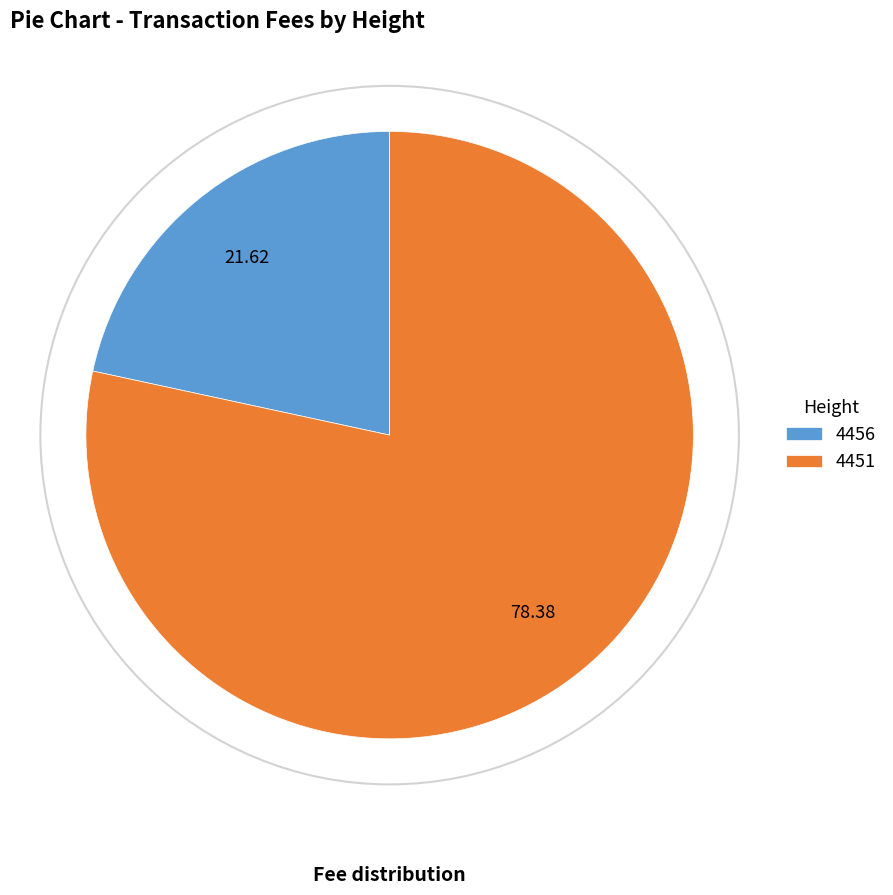

Rank the categories by value from highest to lowest.

4451, 4456